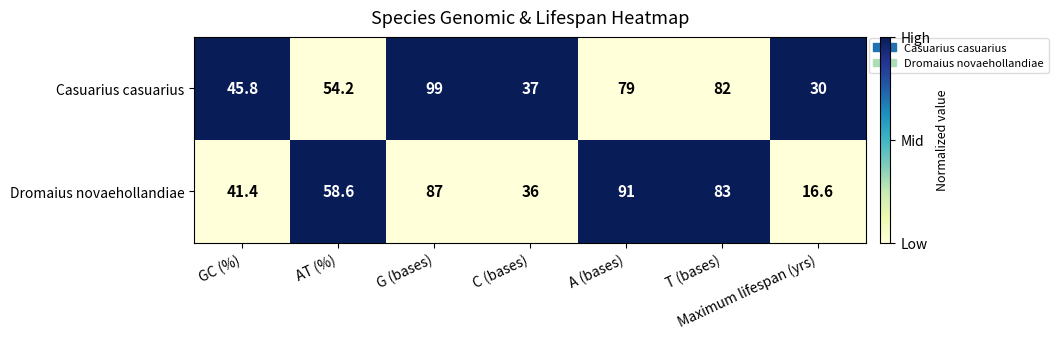

Rank the series at Maximum lifespan (yrs) from highest to lowest value.

Casuarius casuarius, Dromaius novaehollandiae